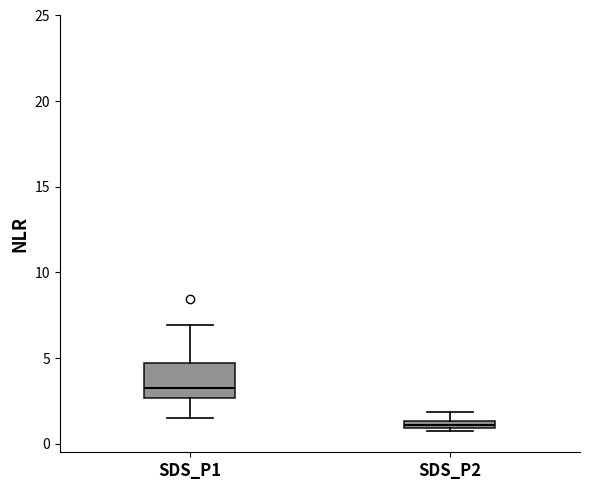

Which box's median line is the lowest?

SDS_P2